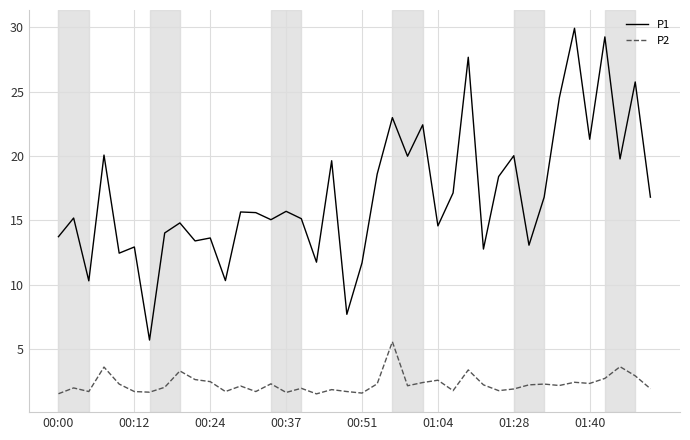

Rank the series by their maximum value, from highest to lowest.

P1, P2